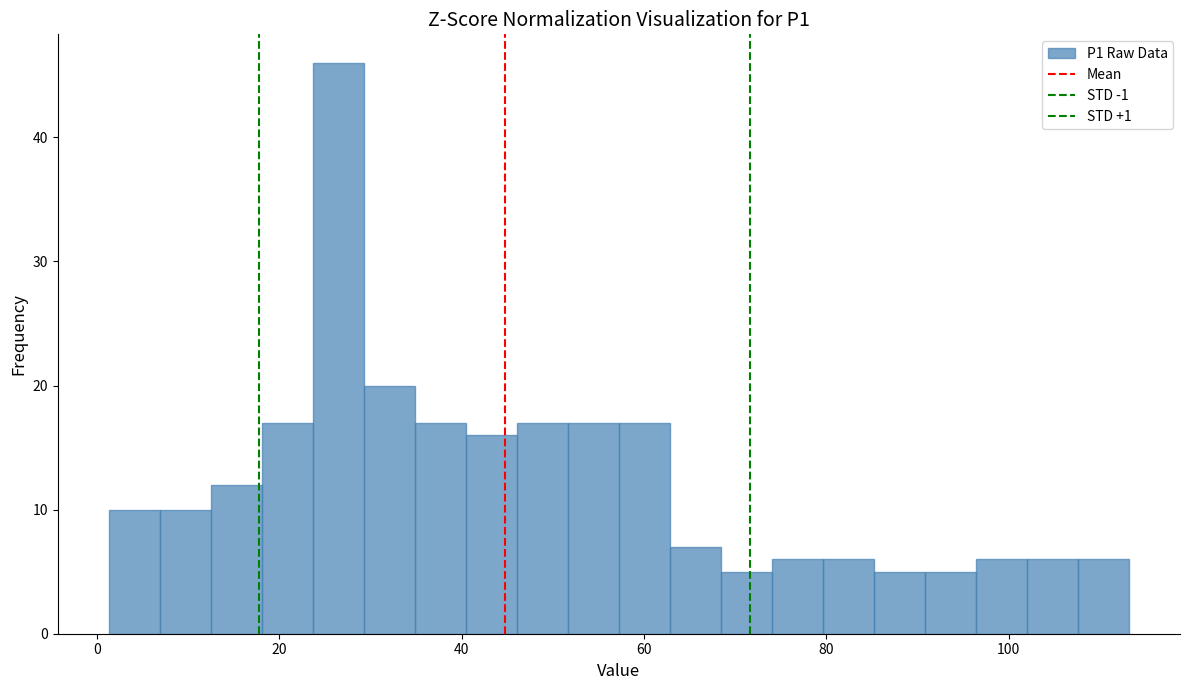

Around what value on the x-axis is the tallest bar? Give the approximate position of its centre, as read against the axis.

26